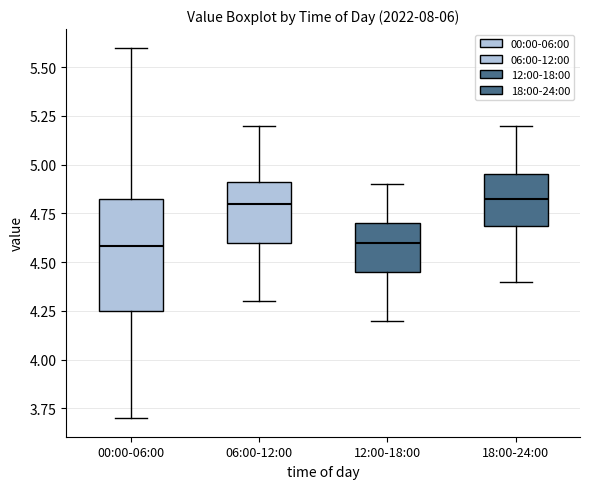

Reading left to right, transcribe this box plot: for each box, give where its median line is, the range the box spans, and where its two whiskers end, as read against the y-axis. The values are not printed on the chart, so give them approximately, as read against the axis.

00:00-06:00: median 4.60, box 4.25 to 4.80, whiskers 3.70 to 5.60
06:00-12:00: median 4.80, box 4.60 to 4.90, whiskers 4.30 to 5.20
12:00-18:00: median 4.60, box 4.45 to 4.70, whiskers 4.20 to 4.90
18:00-24:00: median 4.85, box 4.70 to 4.95, whiskers 4.40 to 5.20